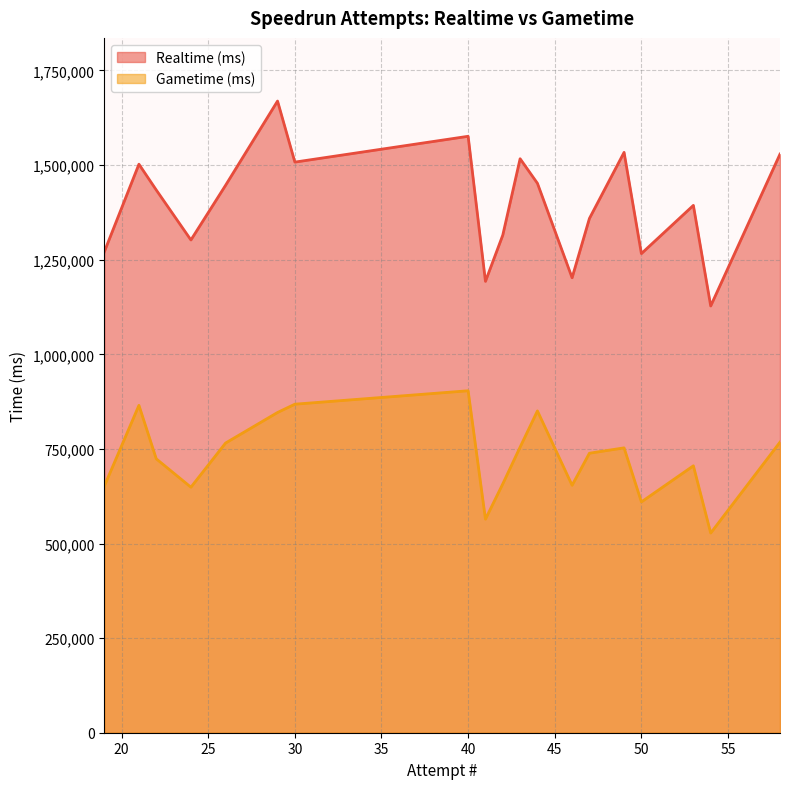

Rank the series by their maximum value, from lowest to highest.

Gametime (ms), Realtime (ms)